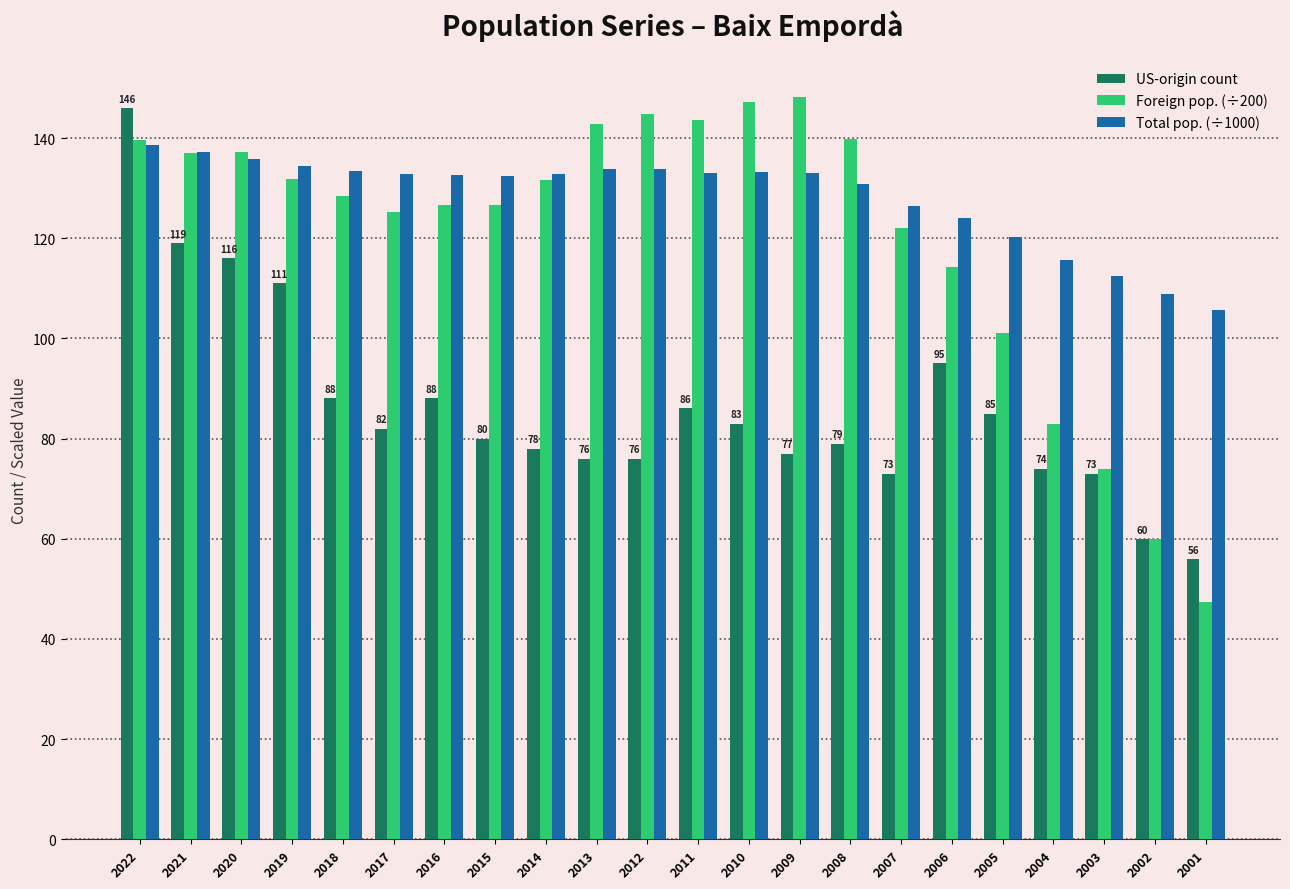

Where does the Total pop. (÷1000) series first go above 132?

2022